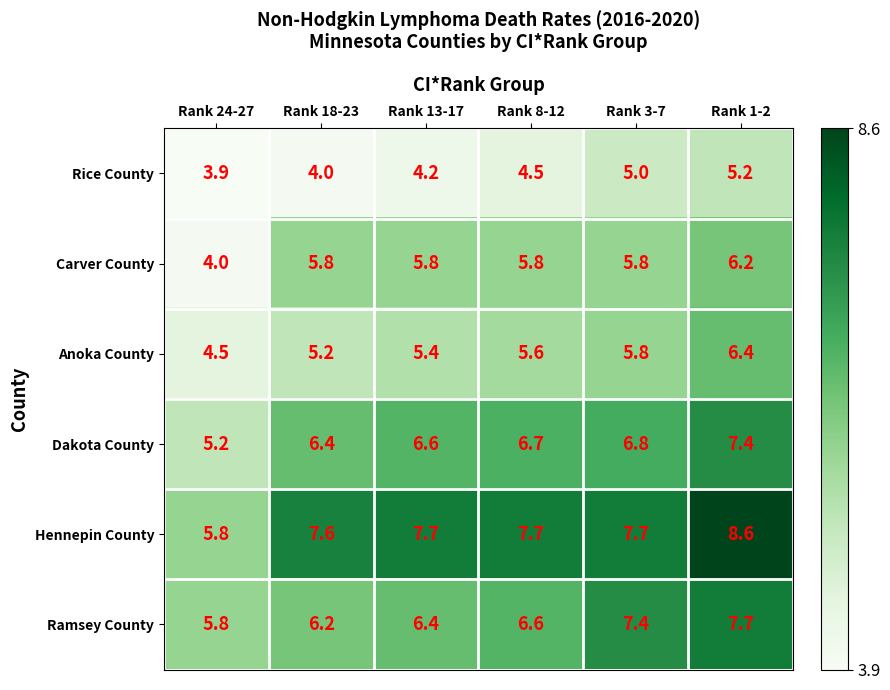

What is the sum of all Dakota County values?

39.1